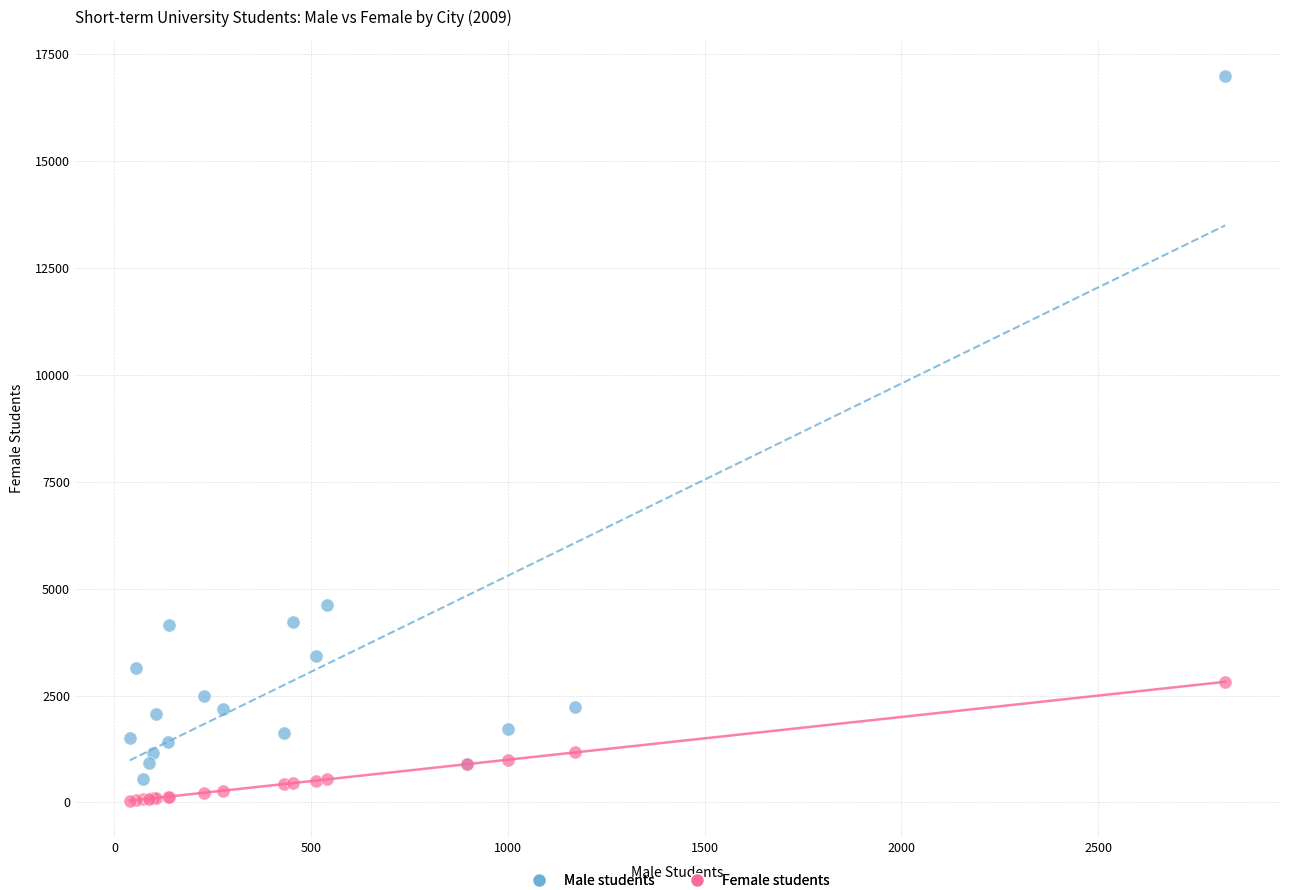

Which series has the widest spread of Y values?

Male students